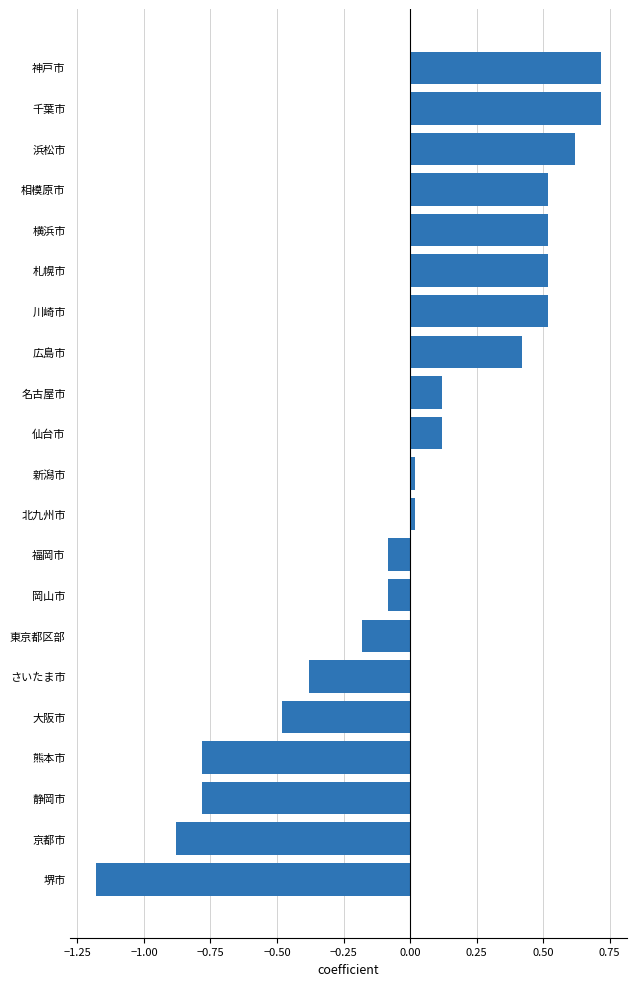

What is the difference between the maximum and minimum values?

1.9